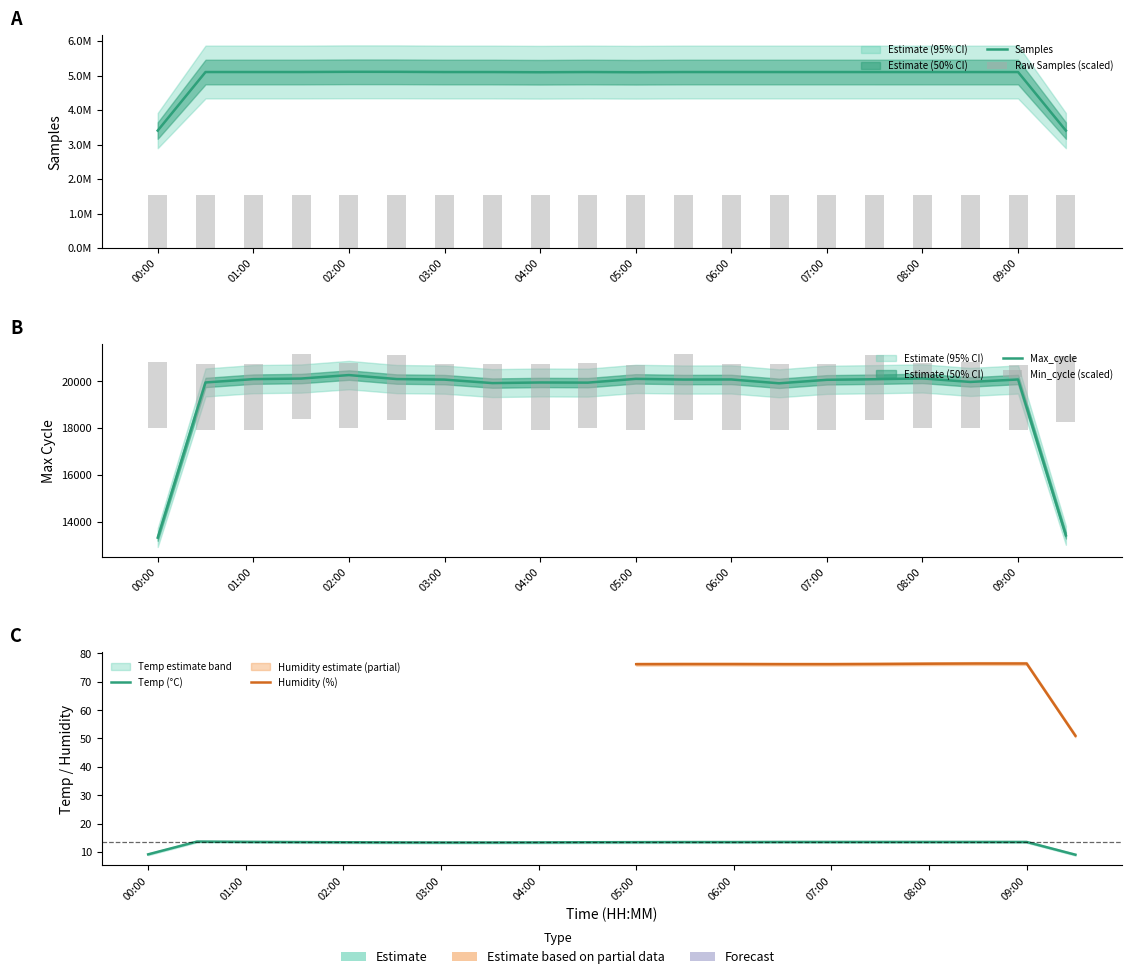

Between 03:30 and 08:00, which is larger?

08:00